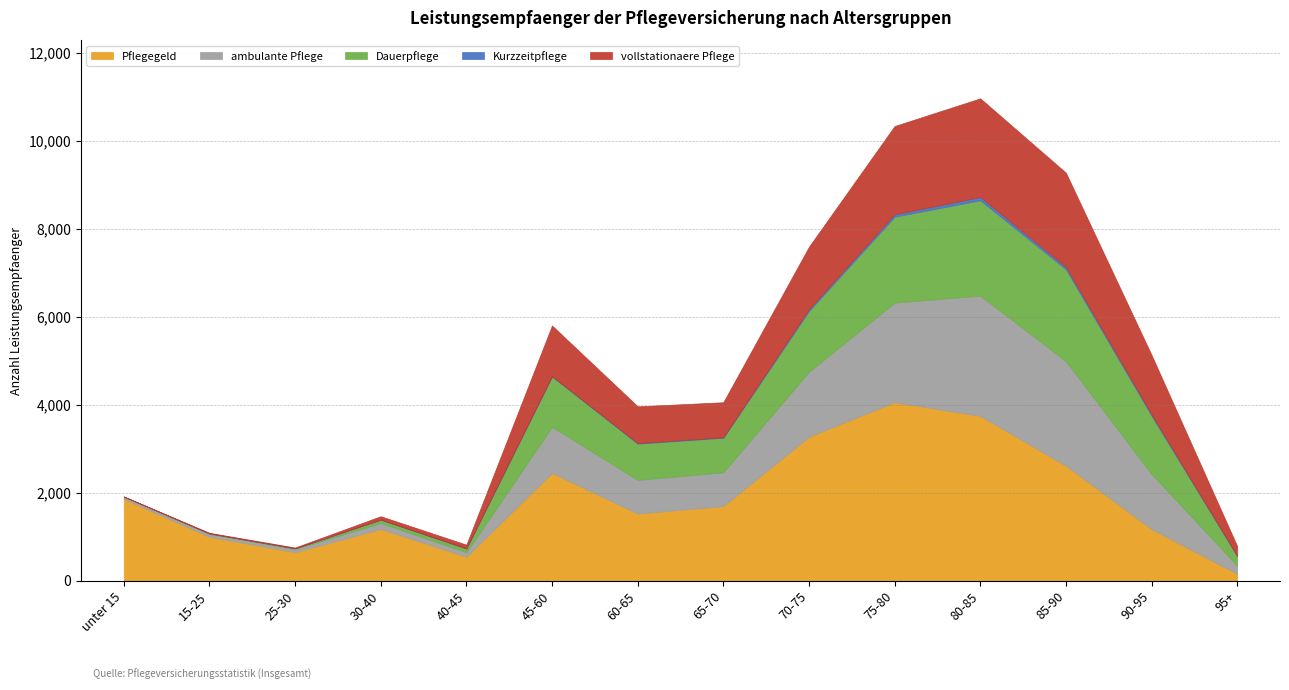

Between 65-70 and 25-30, which is larger?

65-70